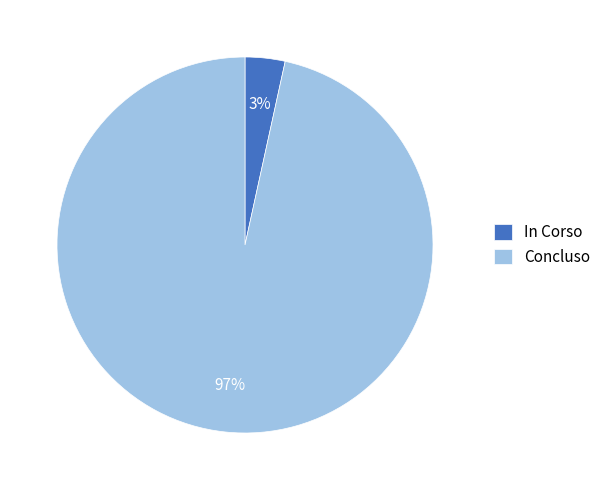

How many segments does this pie chart have?

2